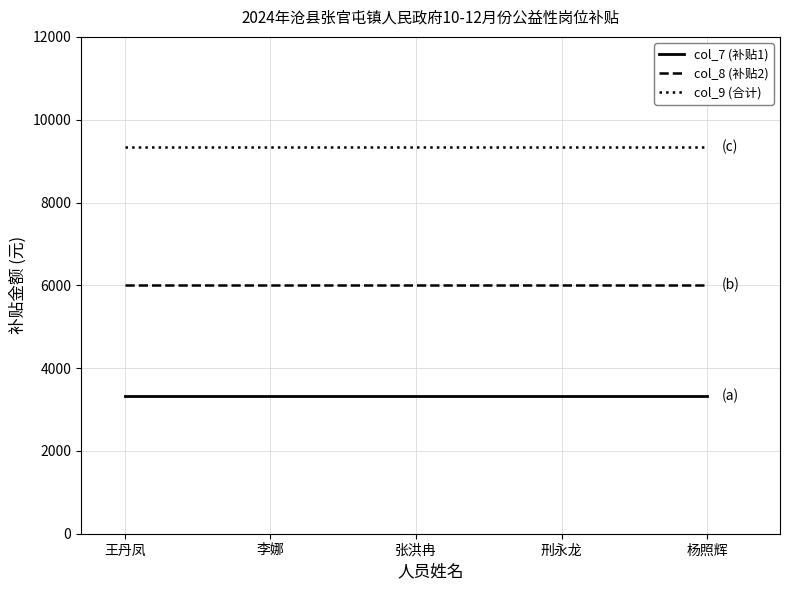

The value of col_7 (补贴1) at 杨照辉 is 3333.8. True or false?

True